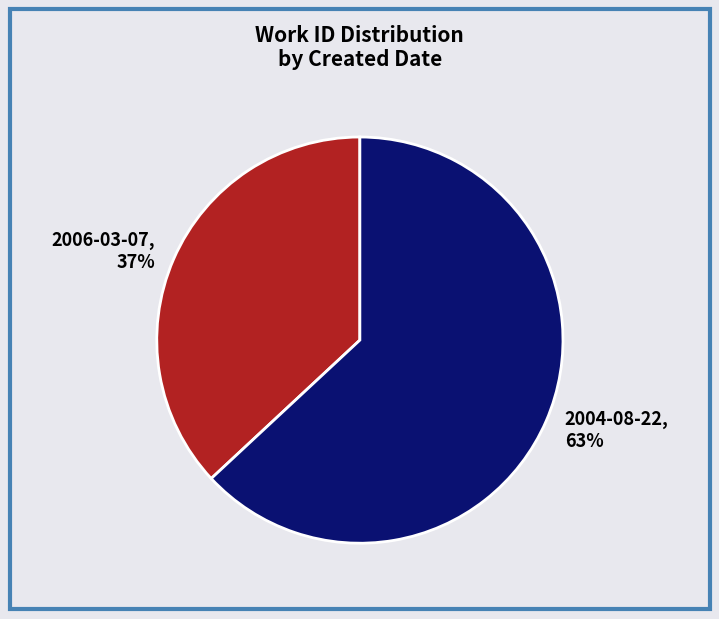

True or false: 2004-08-22 accounts for 63% of the total.

True